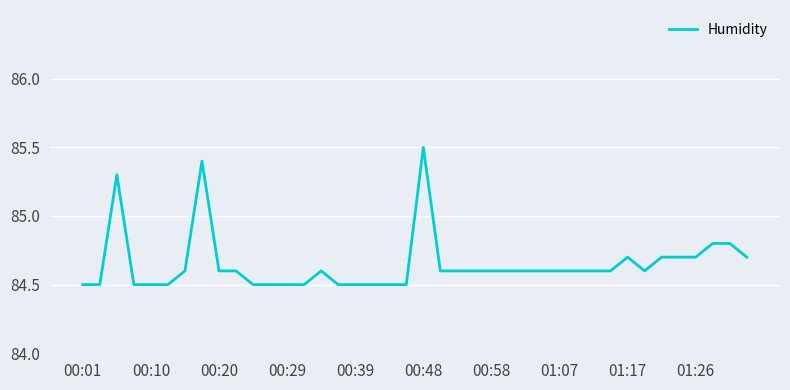

What is the smallest value displayed?

84.5